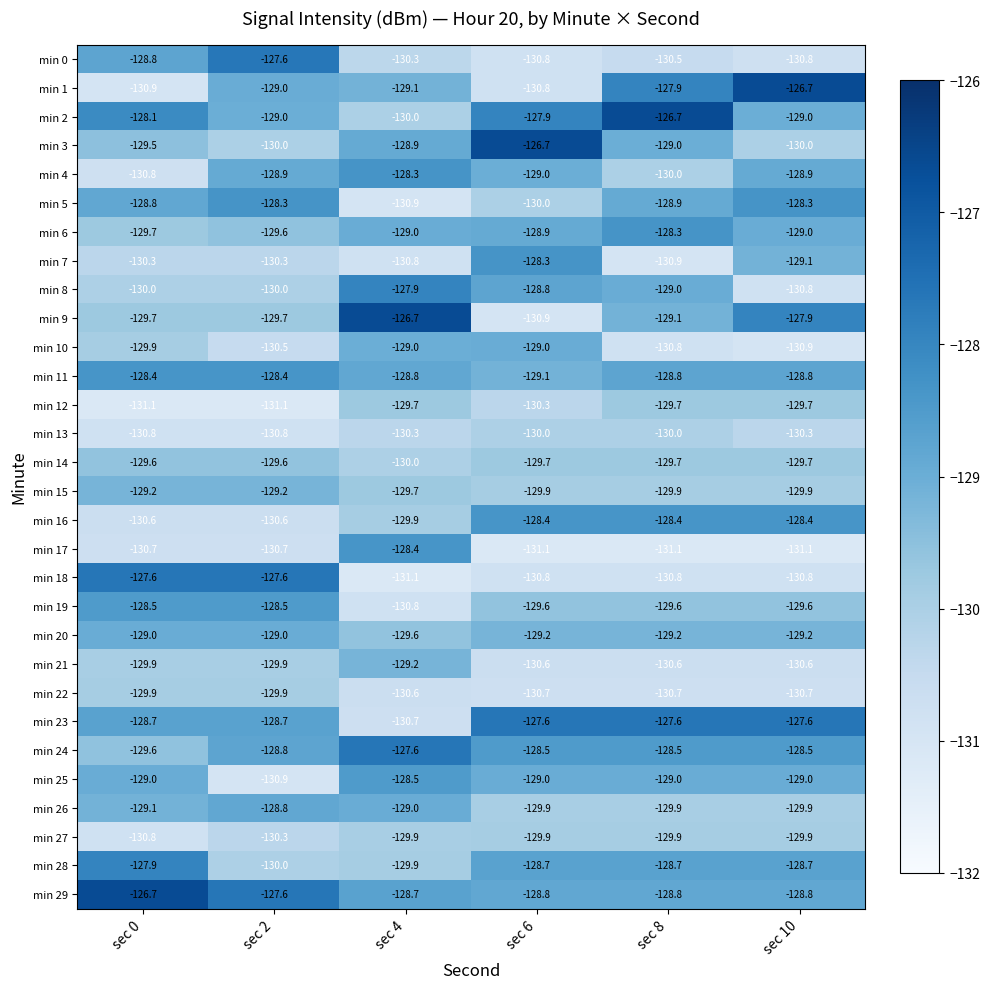

What is the difference between the maximum and second lowest values in the min 16 series?

2.2